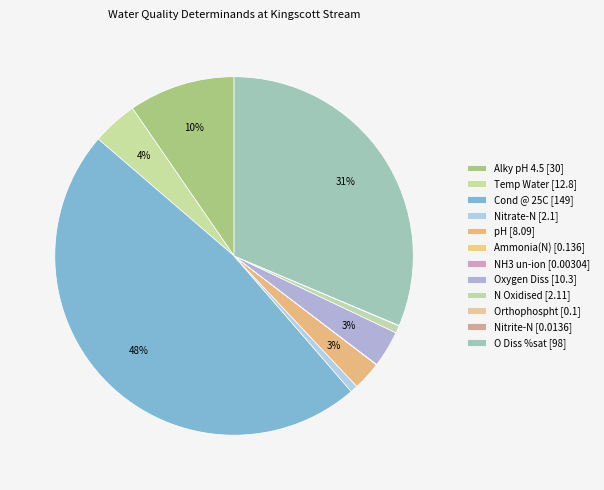

Is there a majority slice in this chart?

No